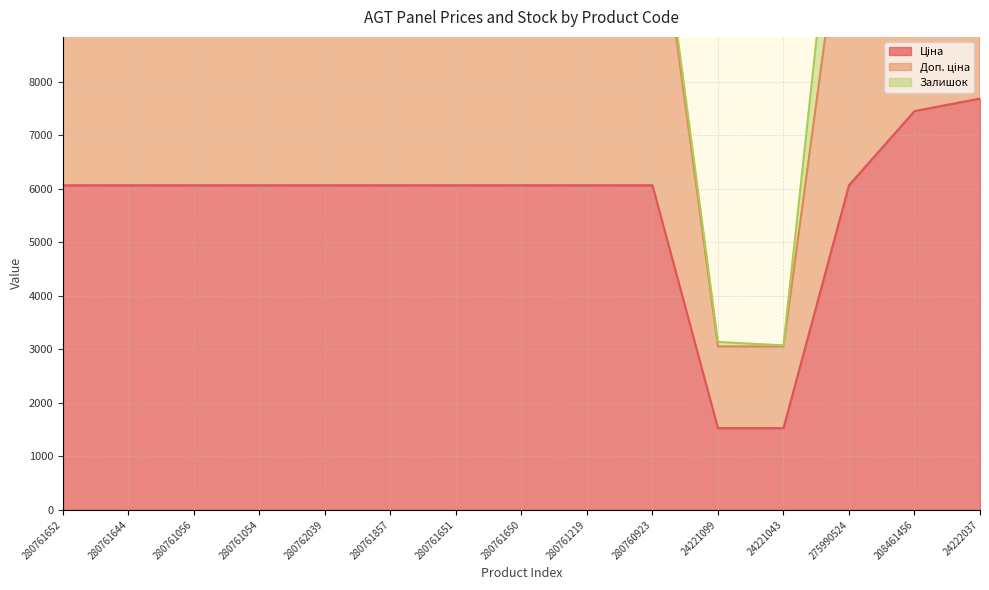

True or false: Ціна and Доп. ціна intersect in this chart.

False